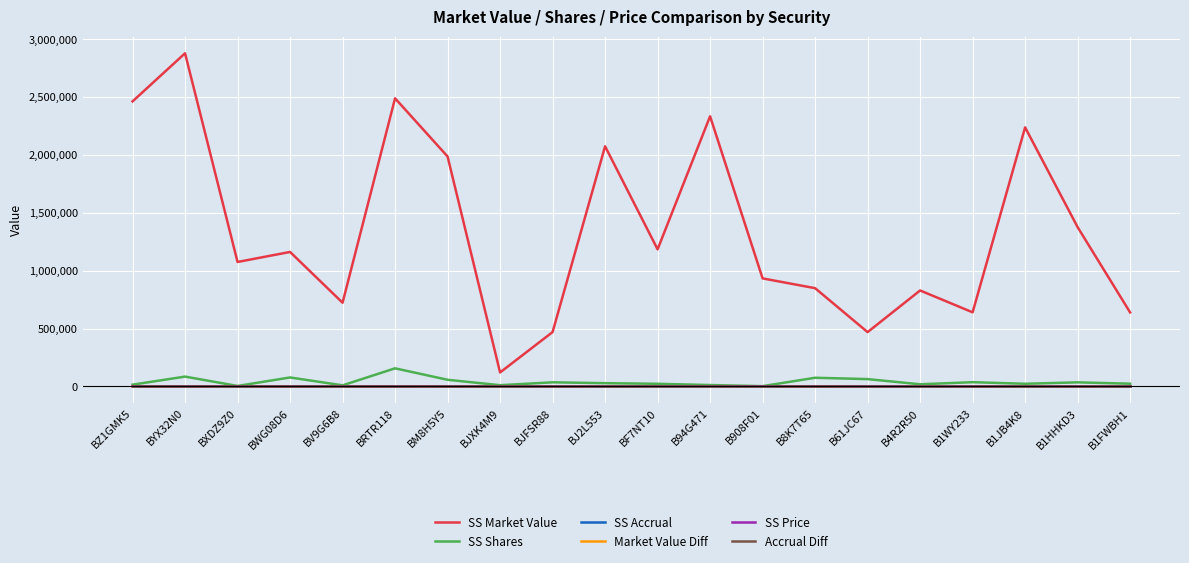

What is the difference between the SS Market Value values at BXDZ9Z0 and B4R2R50?

246307.3